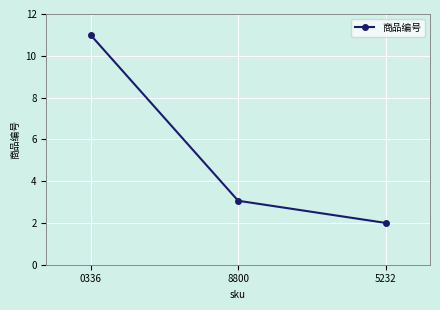

True or false: the data shows 2.0 at 5232.

True